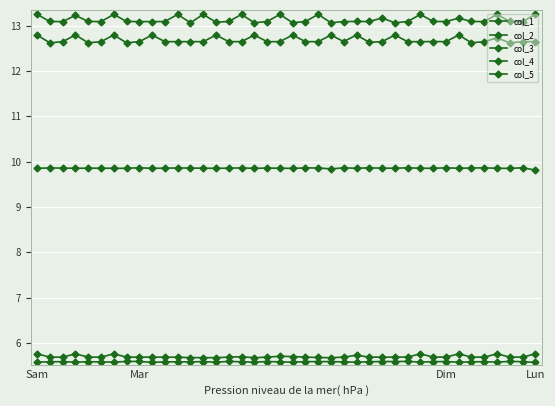

Does the chart have visible grid lines?

Yes